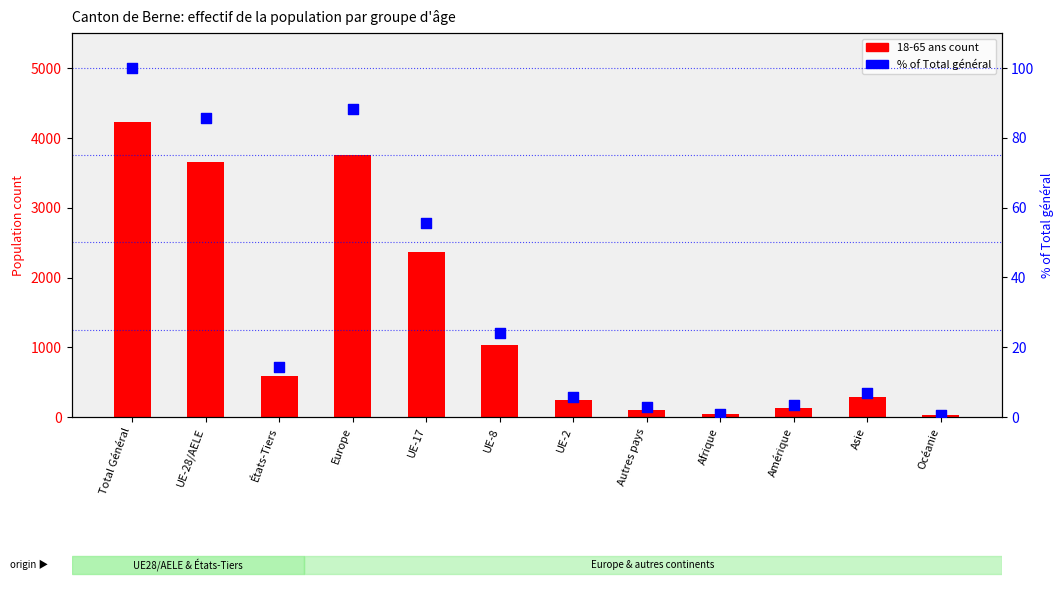

At which category is the sum across all series the highest?

Total Général